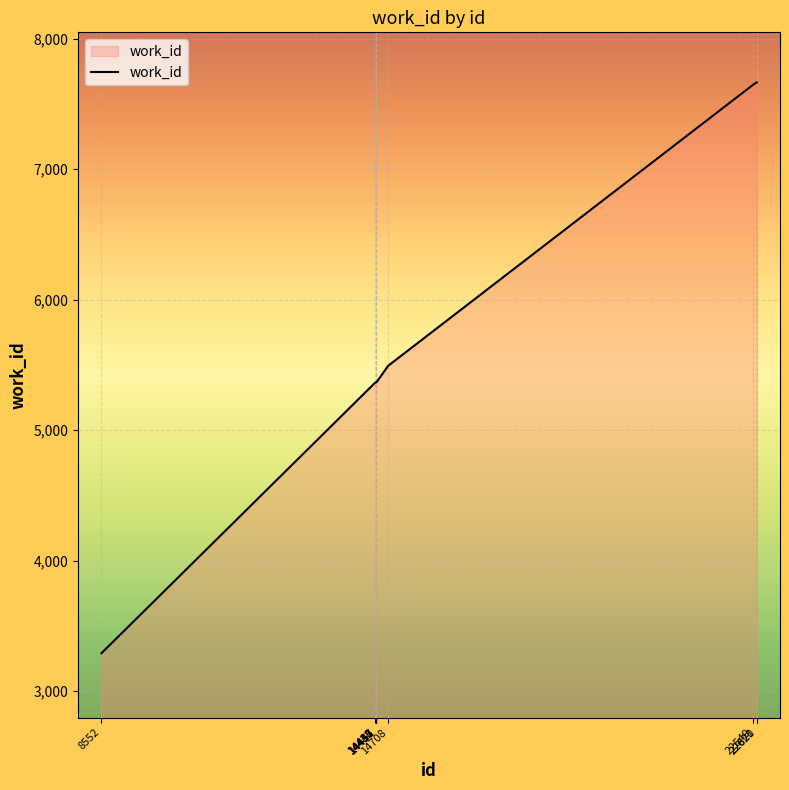

Read the value at 14457.

5366